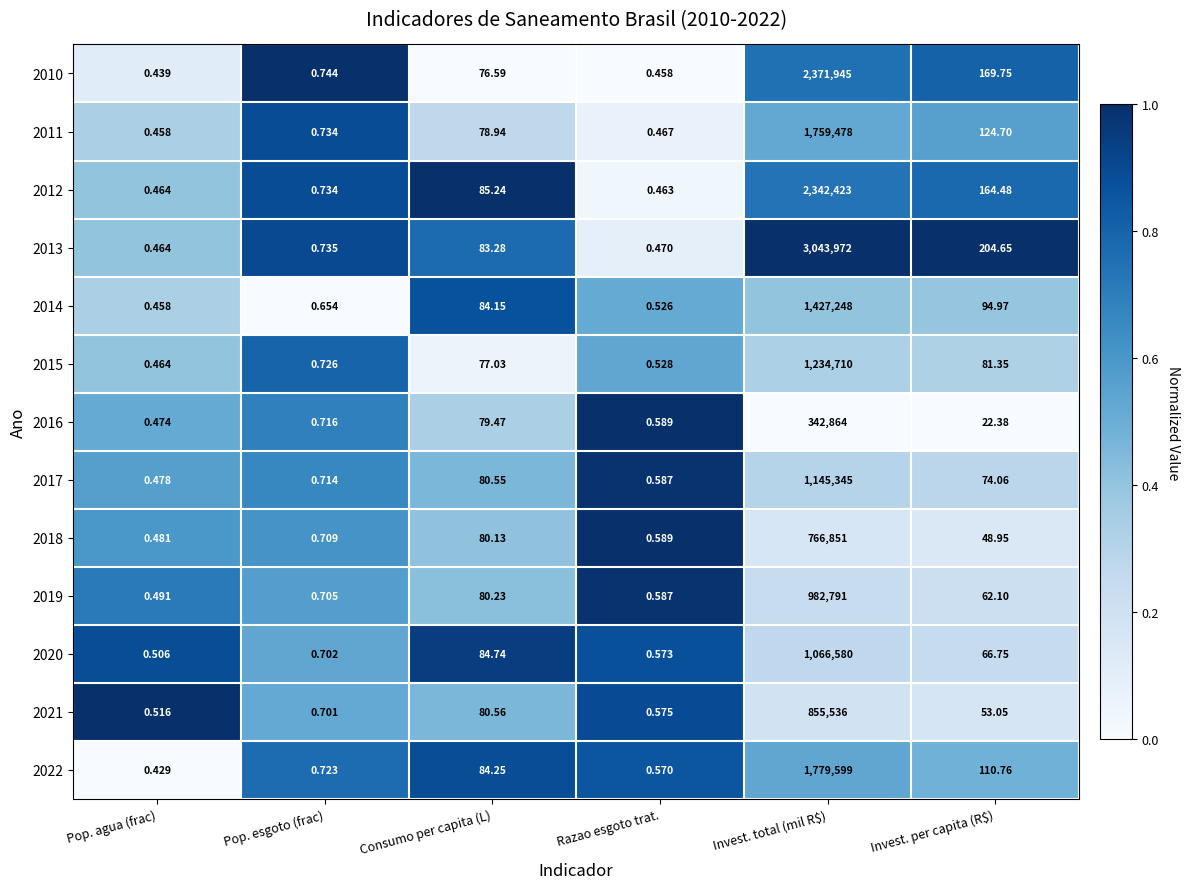

Where does the 2017 series first go above 74?

Consumo per capita (L)